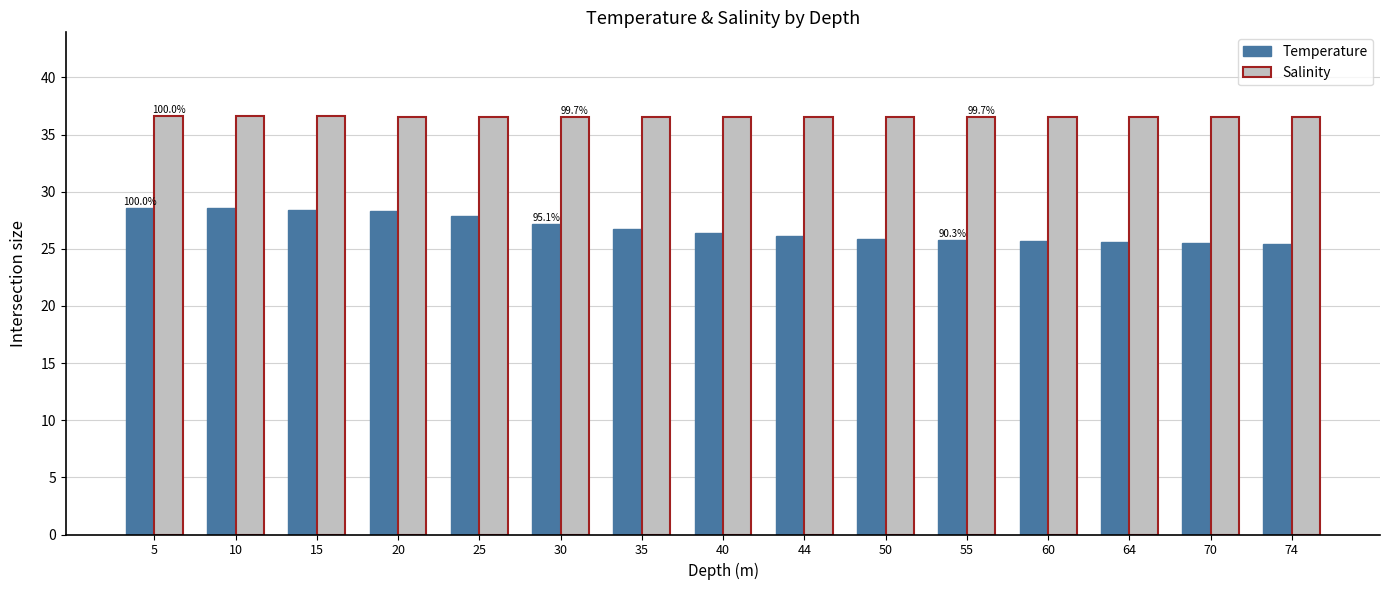

What is the smallest value displayed?

25.4